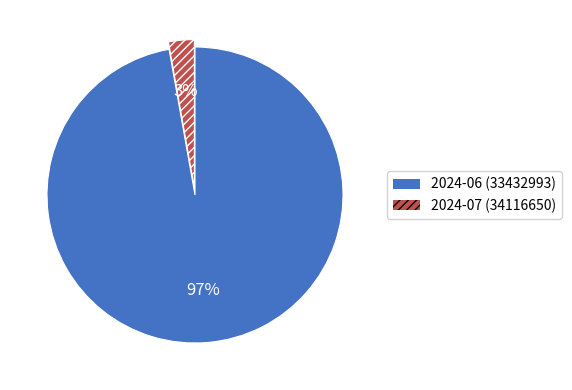

Which has a higher value, 2024-06 (33432993) or 2024-07 (34116650)?

2024-06 (33432993)